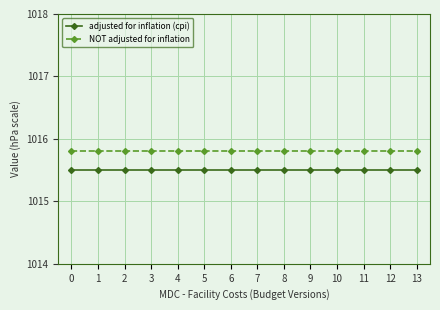

What is the total value across all series at 2?

2031.3